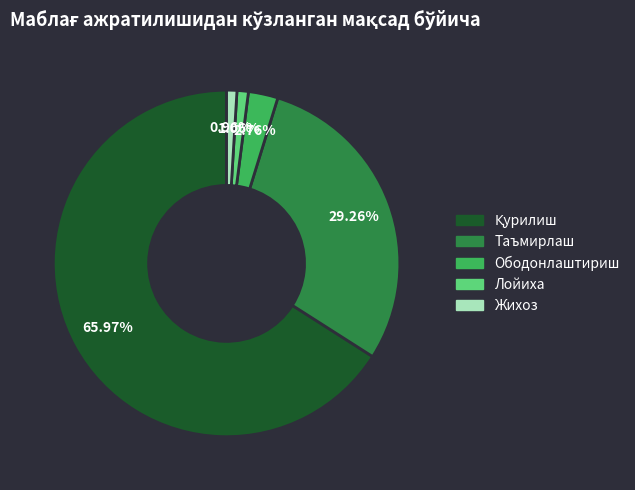

Do Лойиха and Ободонлаштириш together represent more than half of the pie?

No